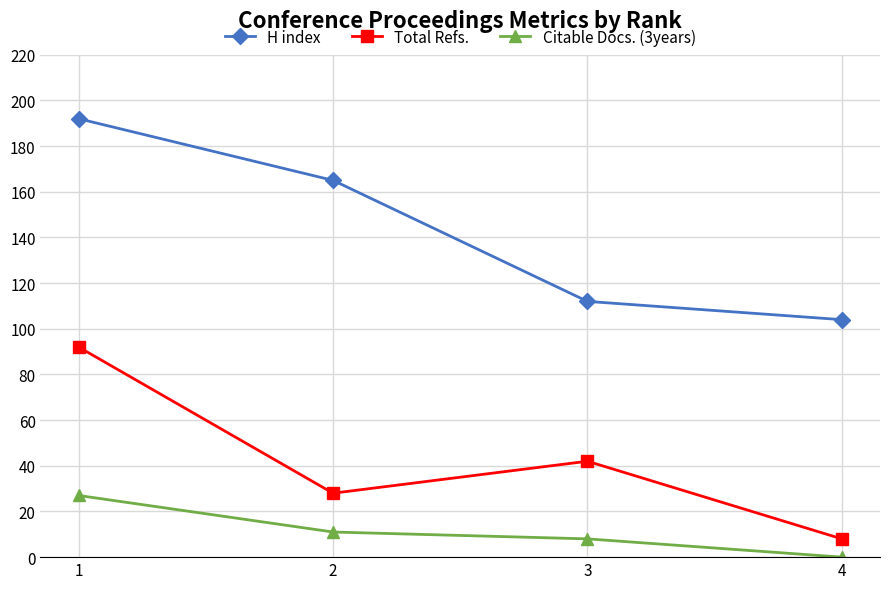

At which label is H index closest to 148?

2